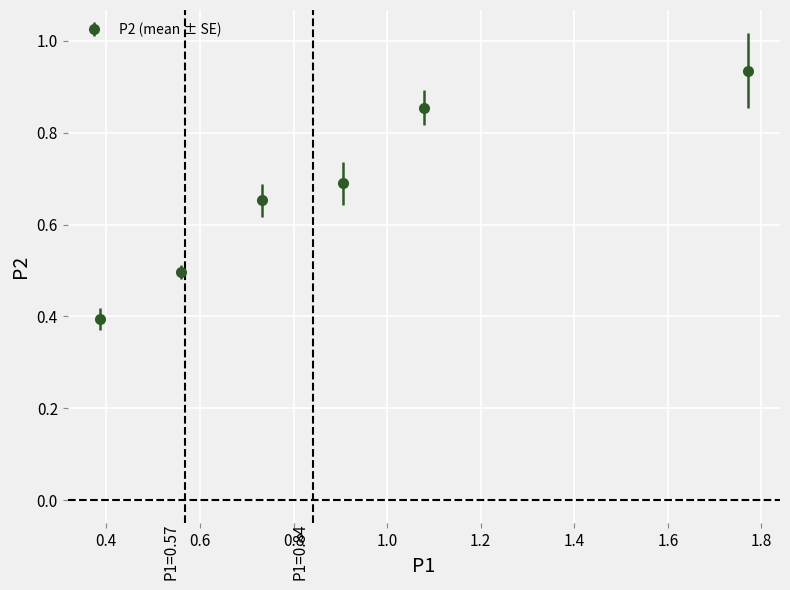

True or false: there are more than 0 points higher than both neighbors.

False